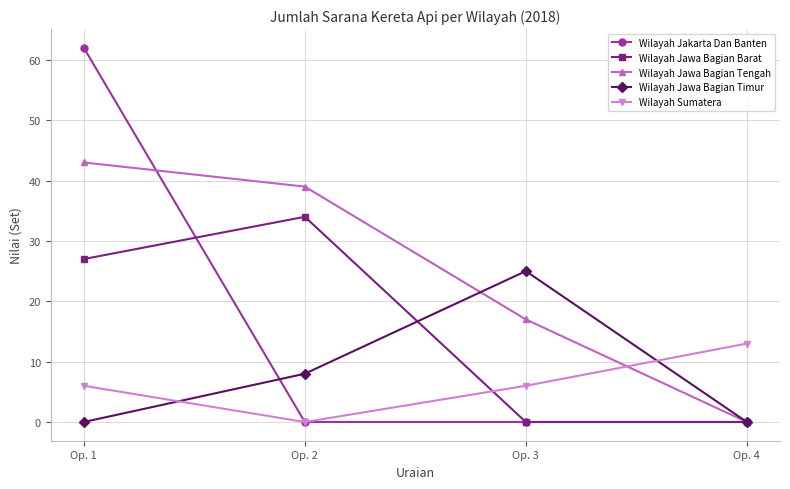

Which series ends up on top after the final intersection of Wilayah Jawa Bagian Tengah and Wilayah Sumatera?

Wilayah Sumatera